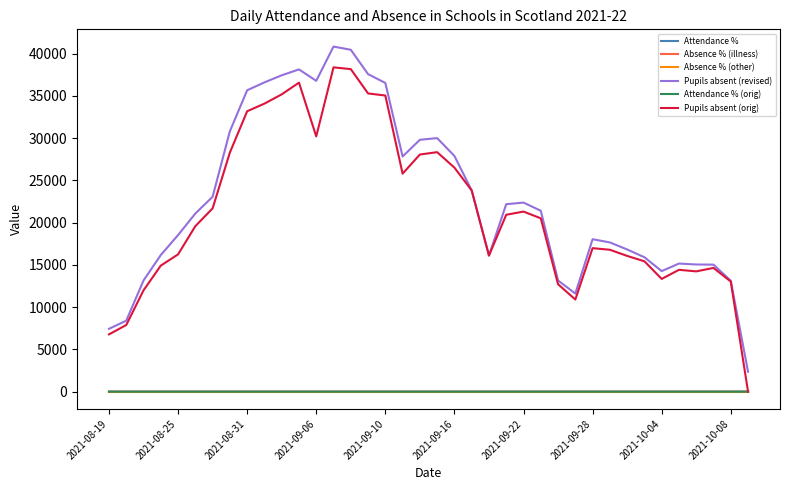

What is the highest value of the Pupils absent (orig) series?

38361.0